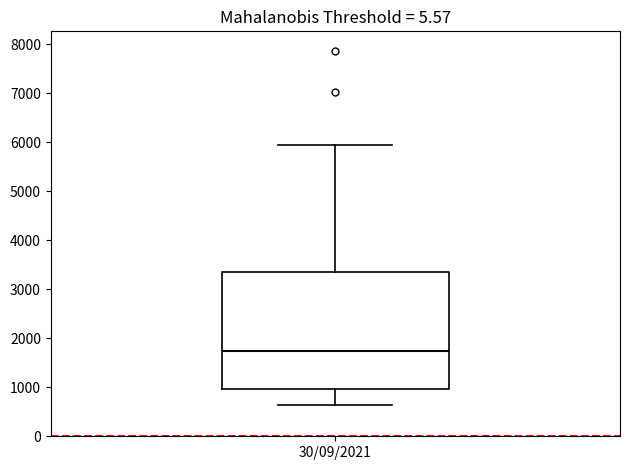

Transcribe this box plot: give where the median line is, the range the box spans, and where the two whiskers end, as read against the y-axis. The values are not printed on the chart, so give them approximately, as read against the axis.

median 1700, box 1000 to 3400, whiskers 600 to 5900